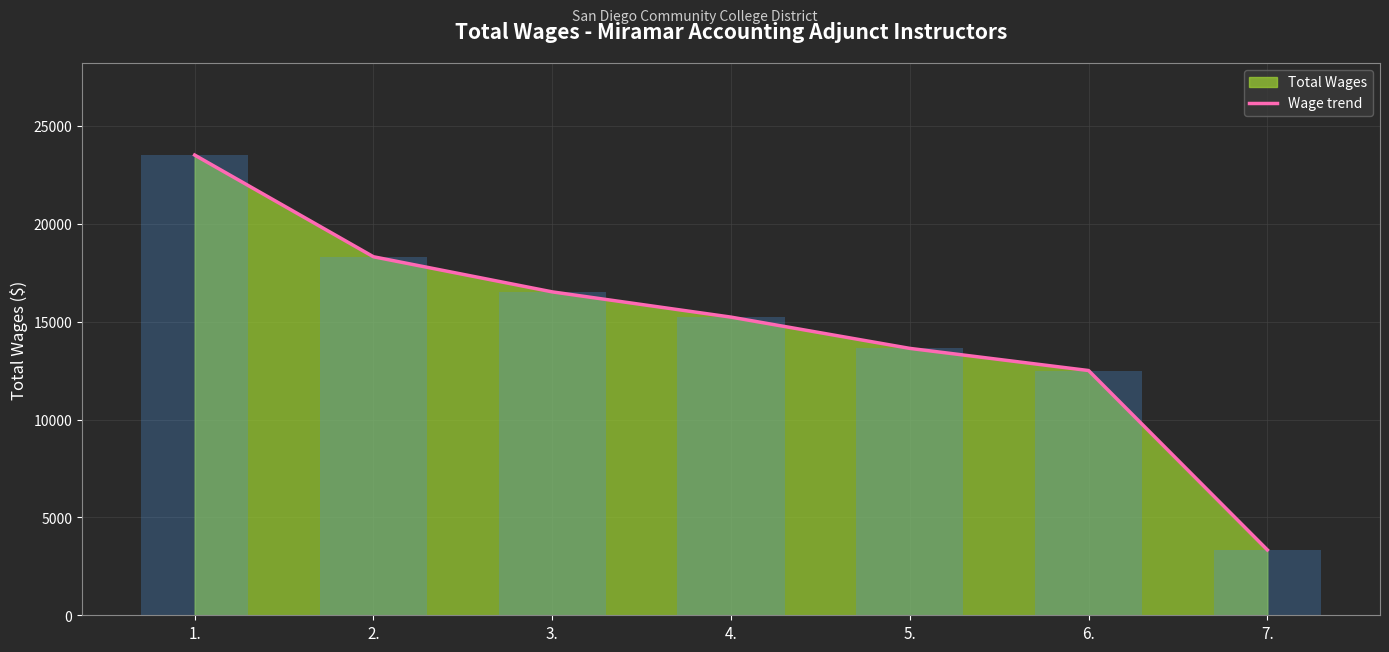

Reading right to left, transcribe all the data shown in this chart.

7.=3339	6.=12503	5.=13635	4.=15232	3.=16522	2.=18316	1.=23512